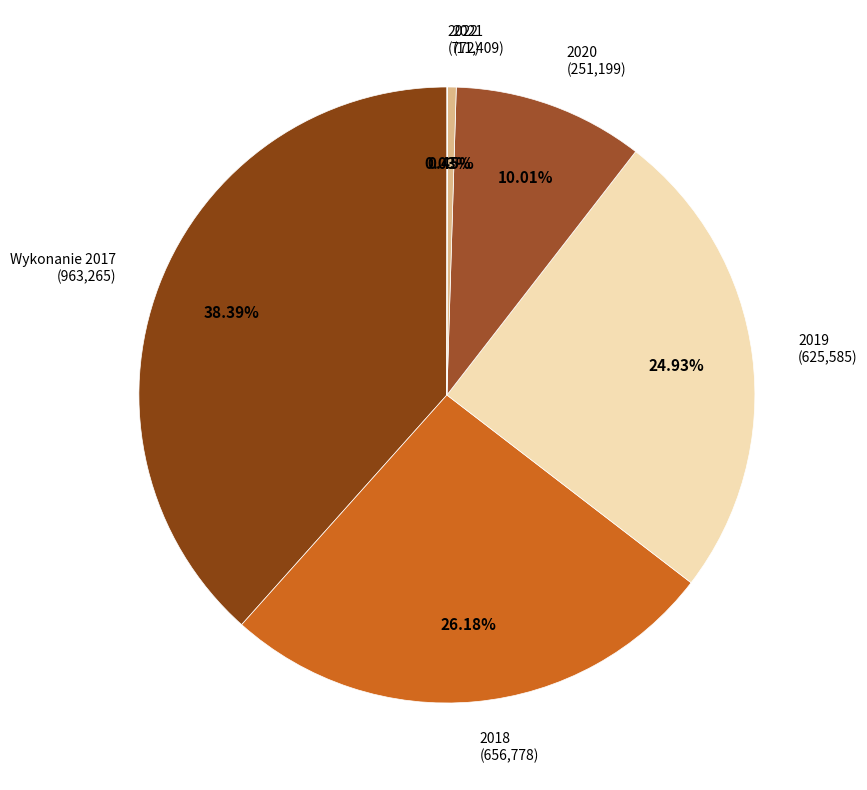

Is there any slice that represents more than half of the pie?

No